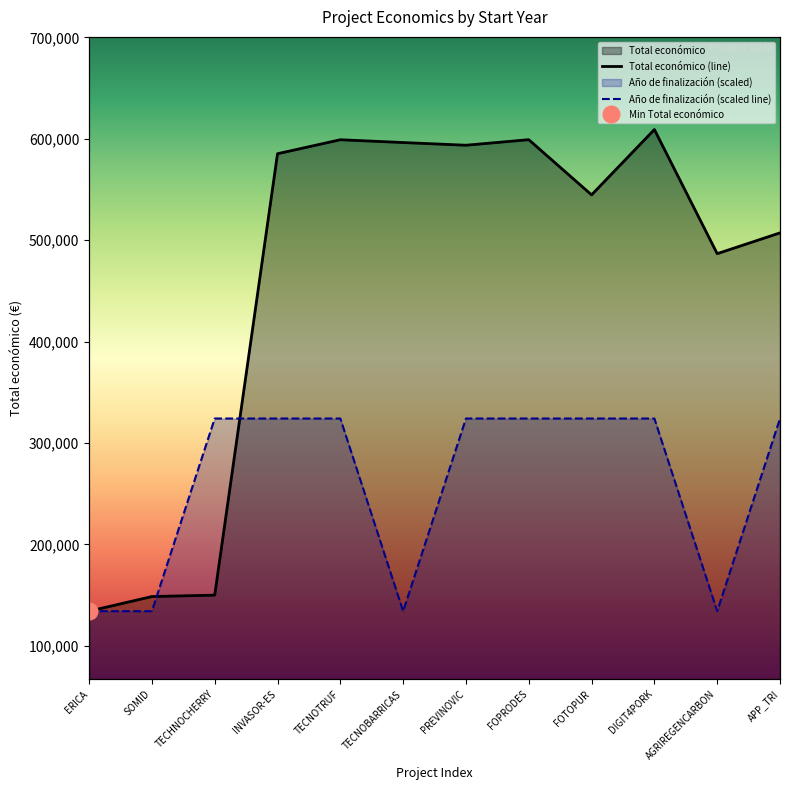

What is the label of the 10th point from the right?

TECHNOCHERRY